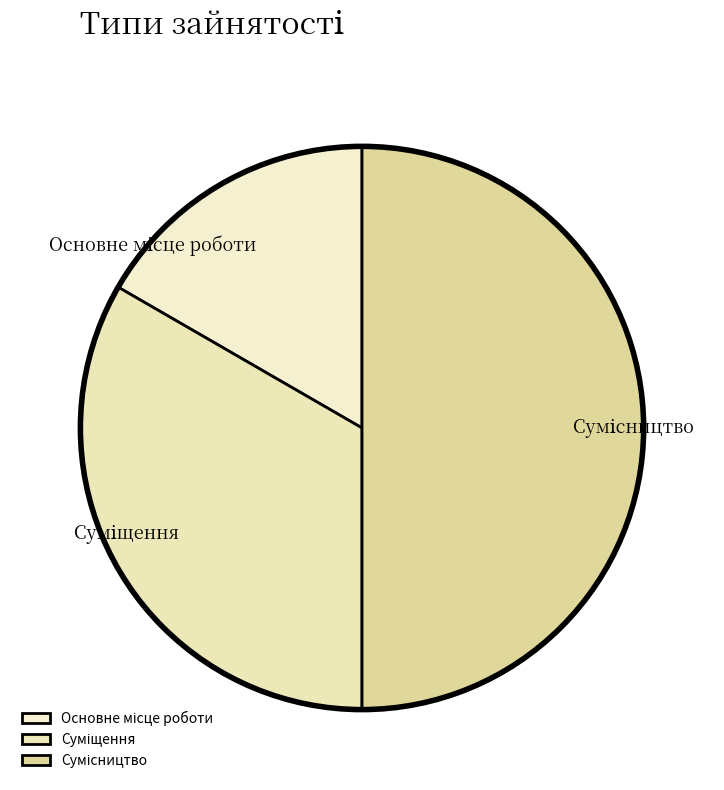

How many slices are in this pie chart?

3